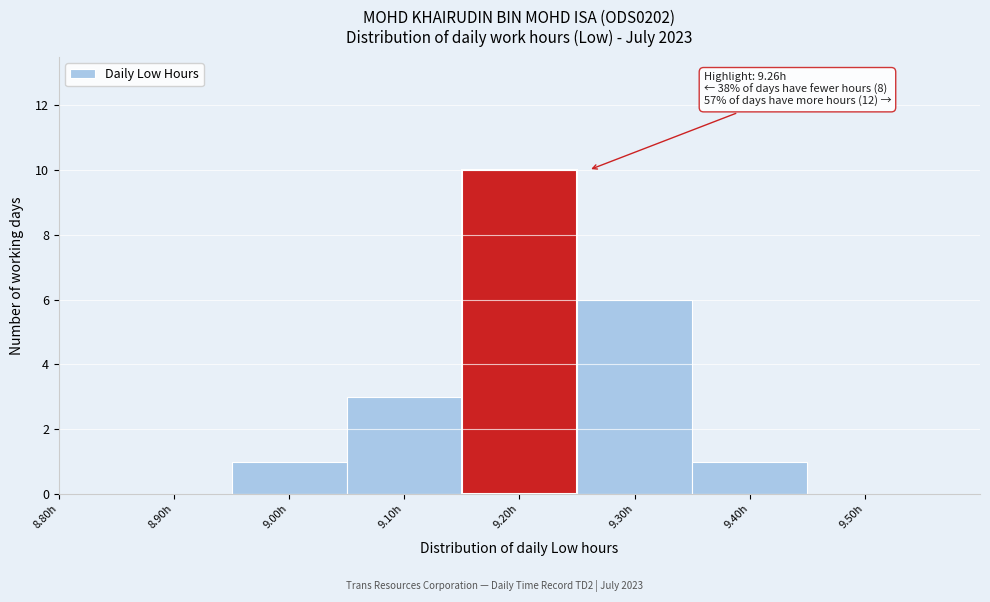

Reading left to right, what are all the values shown in this chart?

8.80h=0	8.90h=0	9.00h=1	9.10h=3	9.20h=10	9.30h=6	9.40h=1	9.50h=0